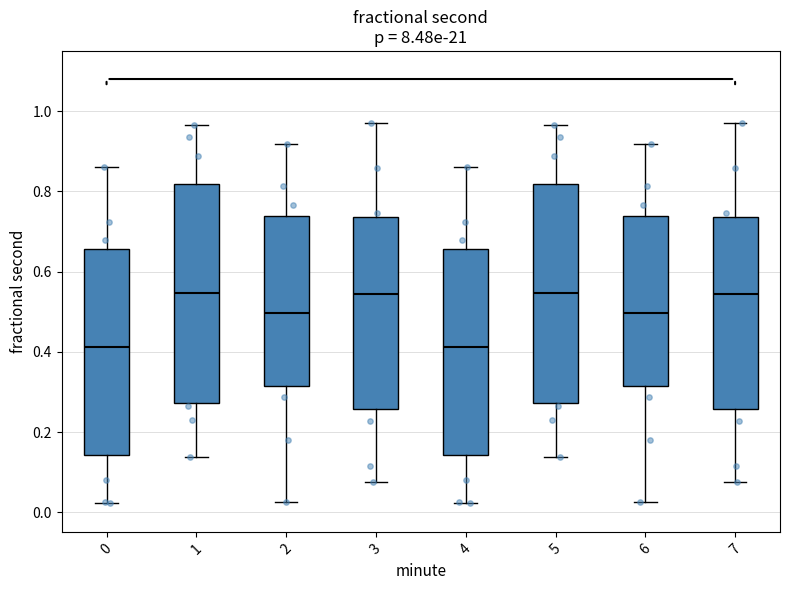

Reading left to right, transcribe this box plot: for each box, give where its median line is, the range the box spans, and where its two whiskers end, as read against the y-axis. The values are not printed on the chart, so give them approximately, as read against the axis.

0: median 0.42, box 0.14 to 0.66, whiskers 0.02 to 0.86
1: median 0.54, box 0.28 to 0.82, whiskers 0.14 to 0.96
2: median 0.50, box 0.32 to 0.74, whiskers 0.02 to 0.92
3: median 0.54, box 0.26 to 0.74, whiskers 0.08 to 0.98
4: median 0.42, box 0.14 to 0.66, whiskers 0.02 to 0.86
5: median 0.54, box 0.28 to 0.82, whiskers 0.14 to 0.96
6: median 0.50, box 0.32 to 0.74, whiskers 0.02 to 0.92
7: median 0.54, box 0.26 to 0.74, whiskers 0.08 to 0.98